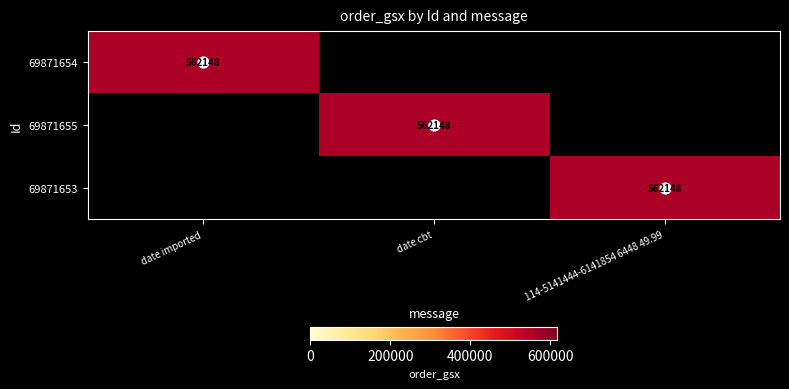

Which has a higher value, 114-5141444-6141854 6448 49.99 or date cbt?

114-5141444-6141854 6448 49.99